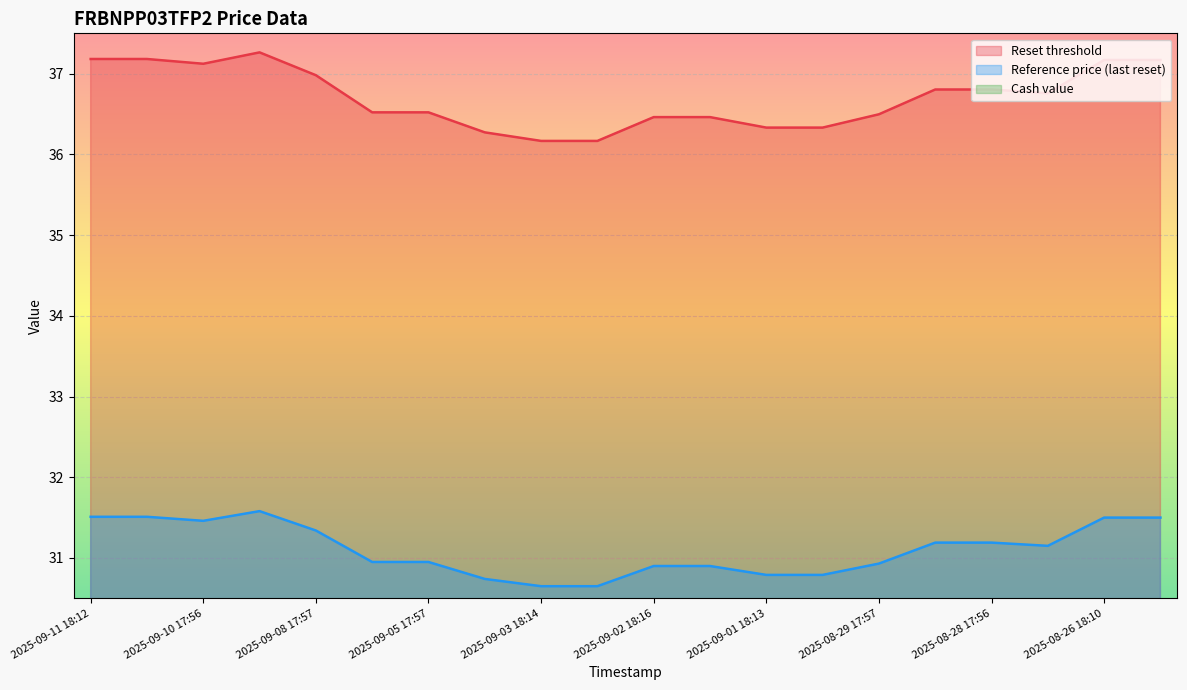

How many distinct data groups are displayed?

3